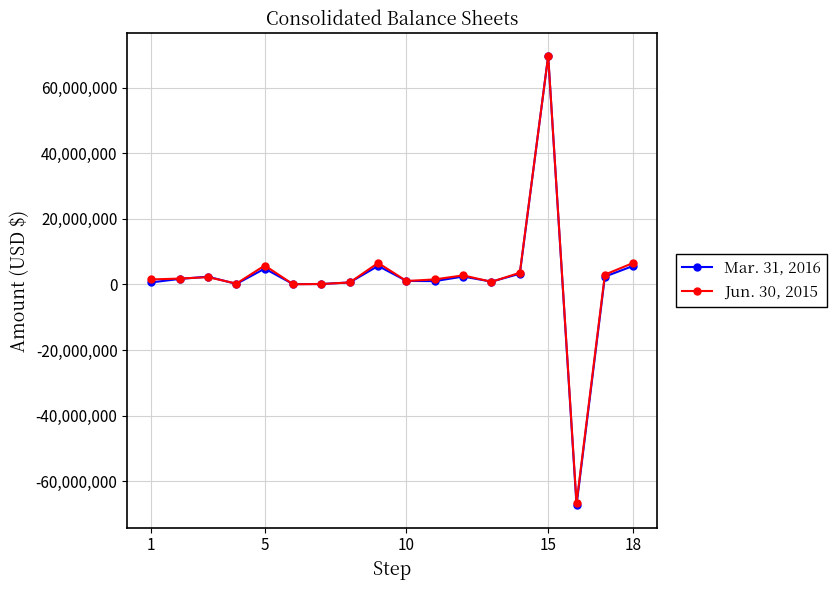

Which series has the largest range (max minus min)?

Mar. 31, 2016